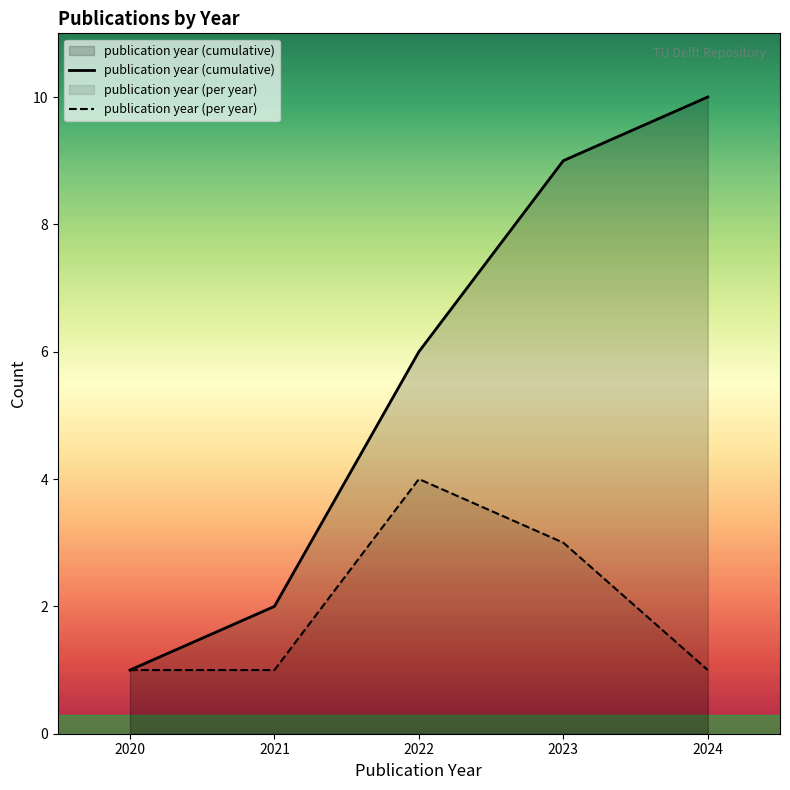

What value does the publication year (cumulative) series have at 2020?

1